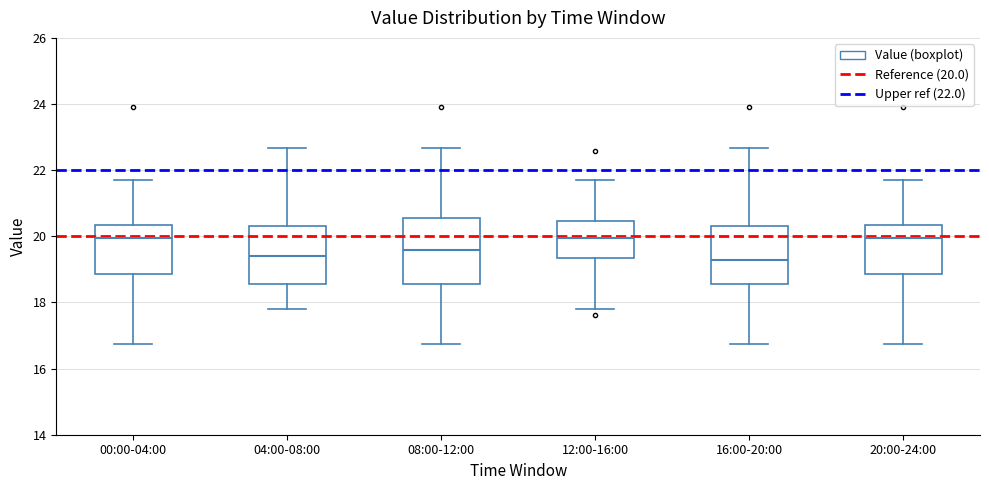

Where does the median line of the box for 16:00-20:00 sit on the y-axis? The values are not printed on the chart, so give them approximately, as read against the axis.

19.2